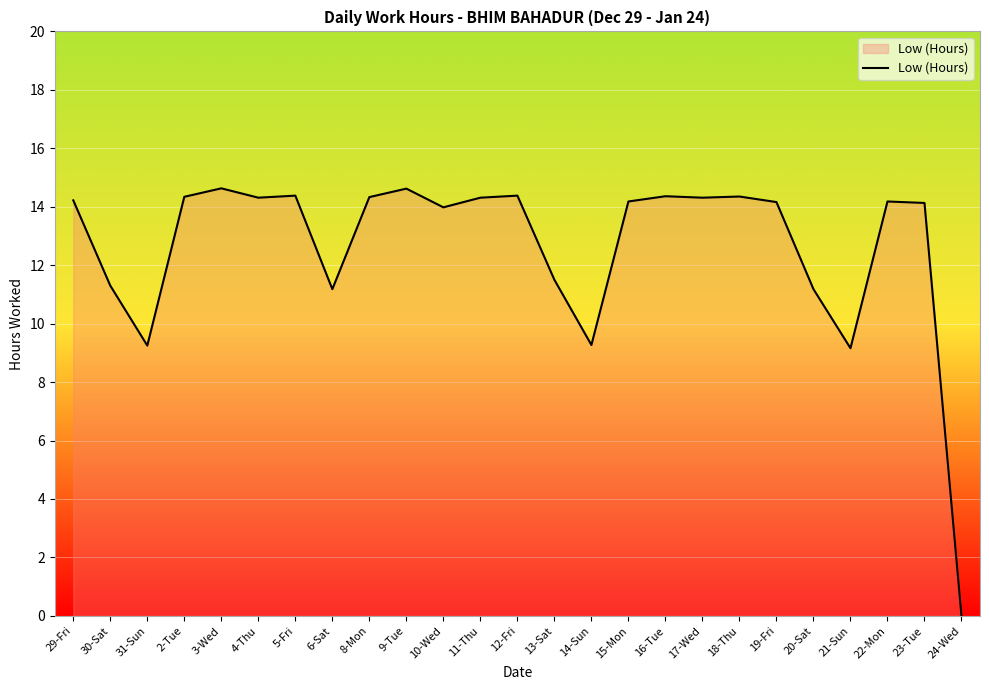

How many distinct data groups are displayed?

1